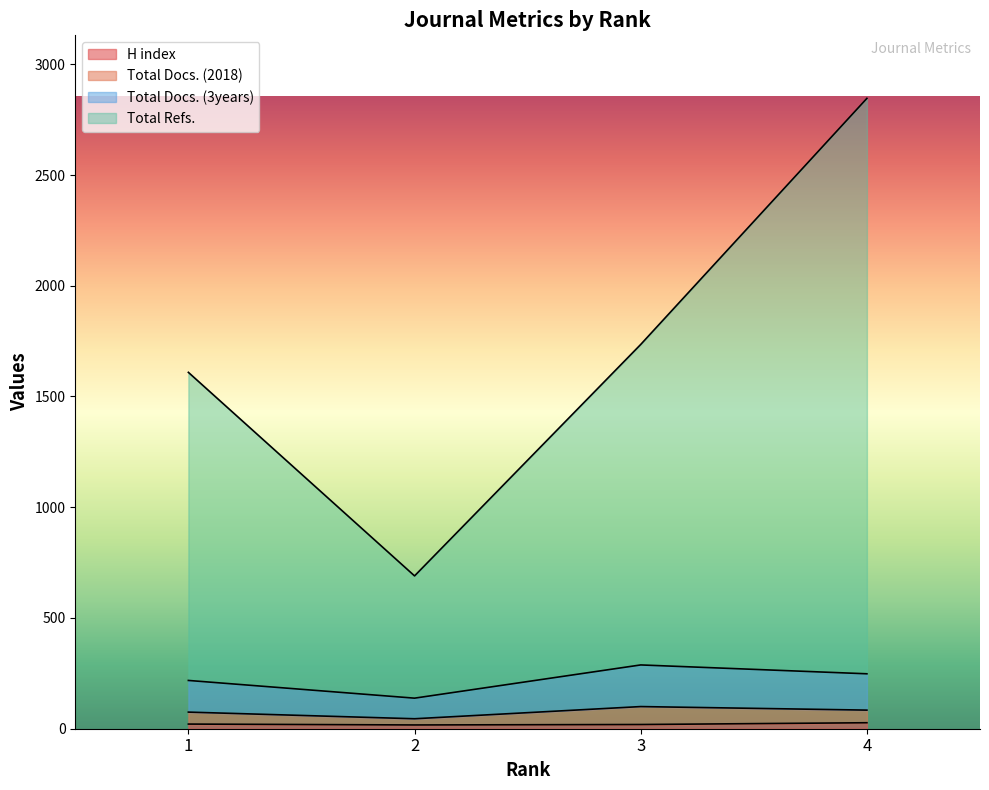

At which category is the sum across all series the highest?

4